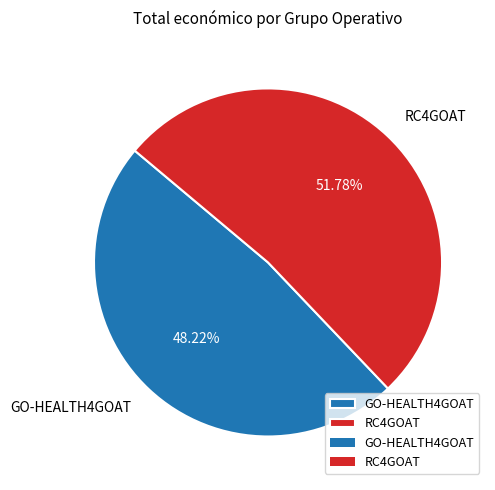

Rank the categories by value from lowest to highest.

GO-HEALTH4GOAT, RC4GOAT